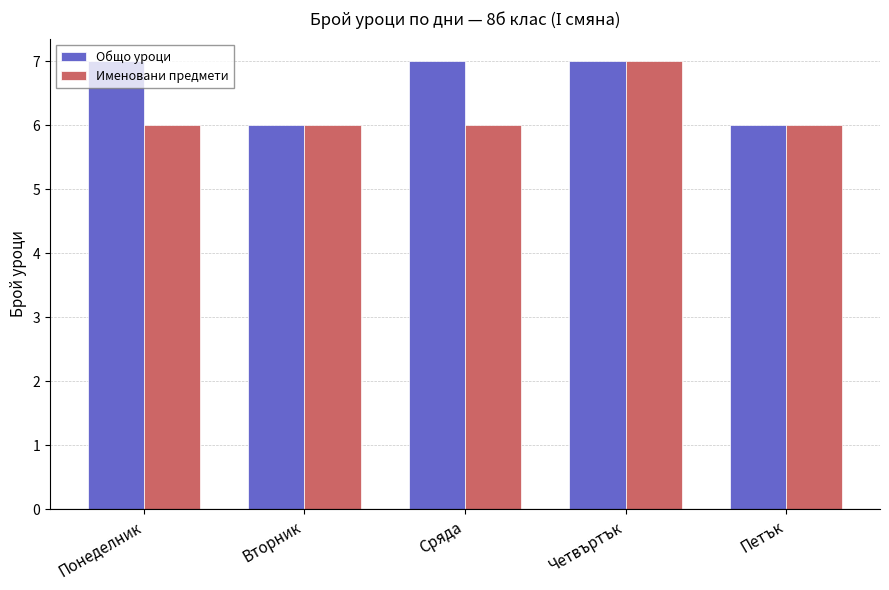

List the series in order of their overall mean, highest first.

Общо уроци, Именовани предмети